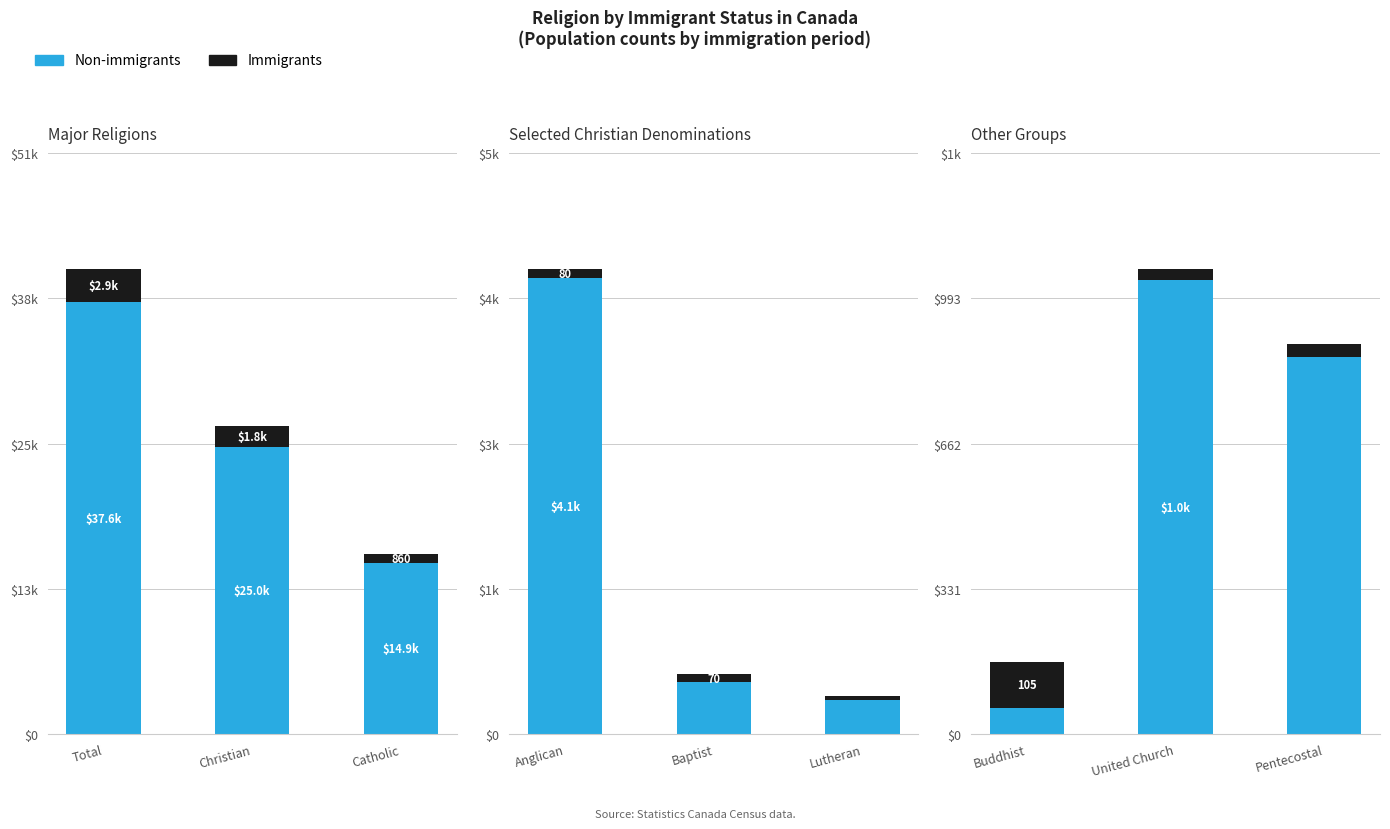

List the series in order of their overall mean, highest first.

Non-immigrants, Immigrants